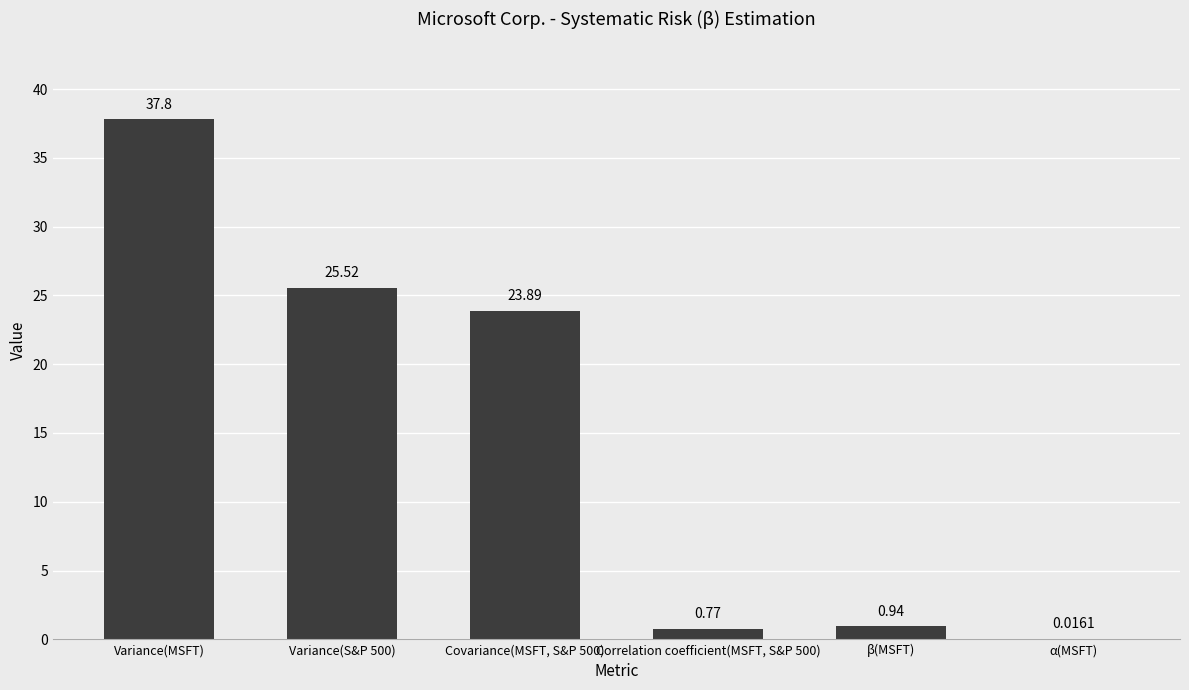

Are the bars grouped side by side (vs. stacked)?

No